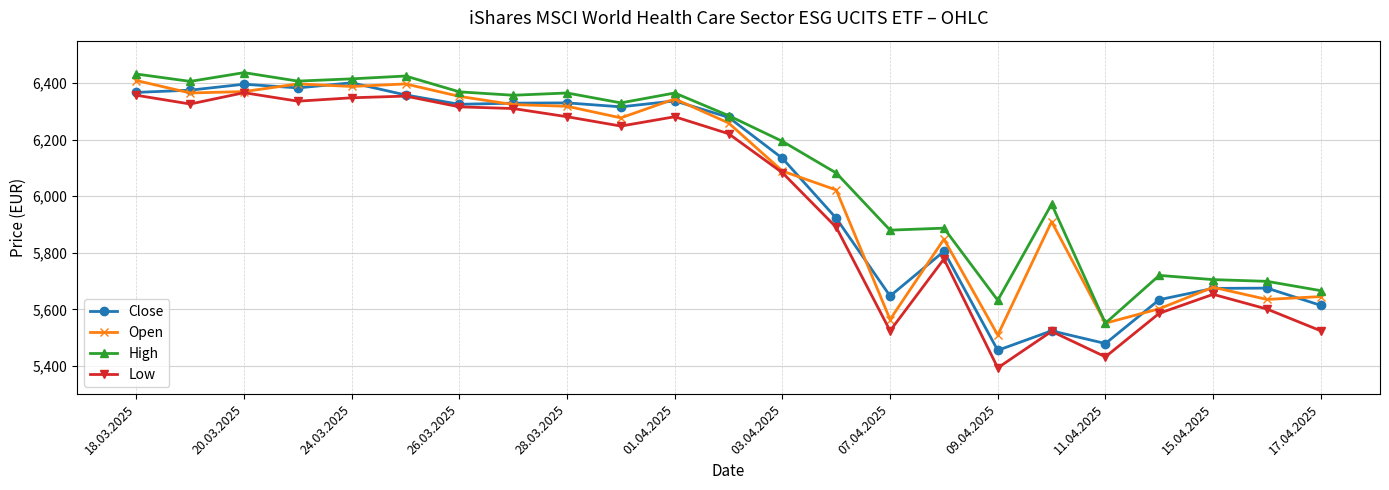

List the series in order of their overall mean, highest first.

High, Open, Close, Low